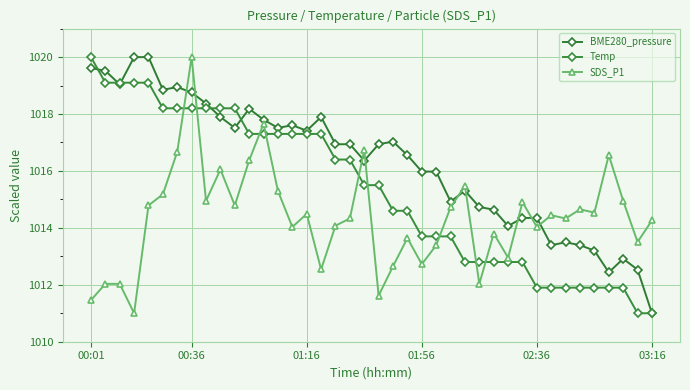

Reading left to right, list all the values displayed in this chart.

BME280_pressure: 1019.6	1019.5	1019.0	1020.0	1020.0	1018.9	1018.9	1018.8	1018.4	1017.9	1017.5	1018.2	1017.8	1017.5	1017.6	1017.4	1017.9	1016.9	1016.9	1016.4	1016.9	1017.0	1016.6	1016.0	1016.0	1014.9	1015.3	1014.7	1014.6	1014.1	1014.3	1014.3	1013.4	1013.5	1013.4	1013.2	1012.4	1012.9	1012.5	1011.0
Temp: 1020.0	1019.1	1019.1	1019.1	1019.1	1018.2	1018.2	1018.2	1018.2	1018.2	1018.2	1017.3	1017.3	1017.3	1017.3	1017.3	1017.3	1016.4	1016.4	1015.5	1015.5	1014.6	1014.6	1013.7	1013.7	1013.7	1012.8	1012.8	1012.8	1012.8	1012.8	1011.9	1011.9	1011.9	1011.9	1011.9	1011.9	1011.9	1011.0	1011.0
SDS_P1: 1011.5	1012.0	1012.0	1011.0	1014.8	1015.2	1016.7	1020.0	1014.9	1016.1	1014.8	1016.4	1017.7	1015.3	1014.0	1014.5	1012.5	1014.1	1014.3	1016.7	1011.6	1012.7	1013.6	1012.7	1013.4	1014.7	1015.5	1012.0	1013.8	1013.0	1014.9	1014.0	1014.4	1014.3	1014.7	1014.5	1016.6	1014.9	1013.5	1014.3